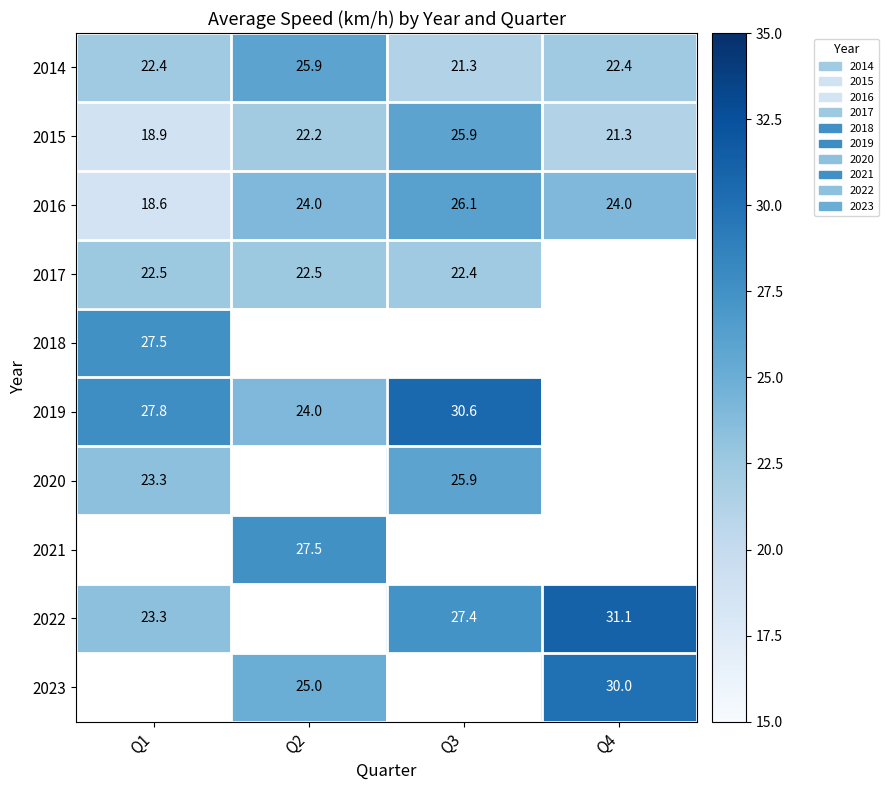

What is the approximate value of 2016 at Q3?

26.1